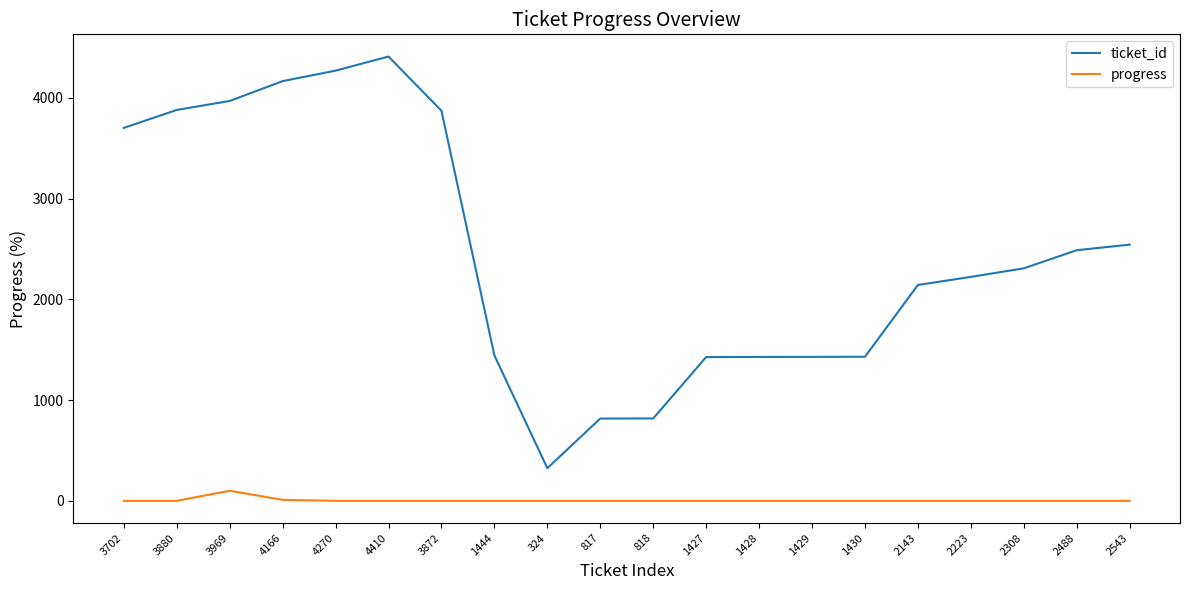

At how many categories does at least one series exceed 861?

17